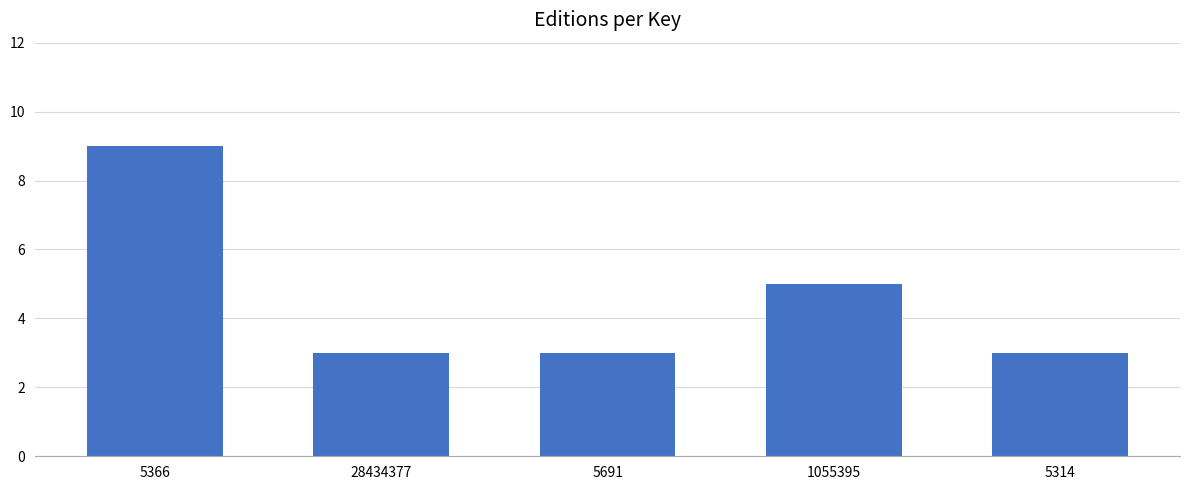

Reading left to right, list all the values displayed in this chart.

5366=9	28434377=3	5691=3	1055395=5	5314=3